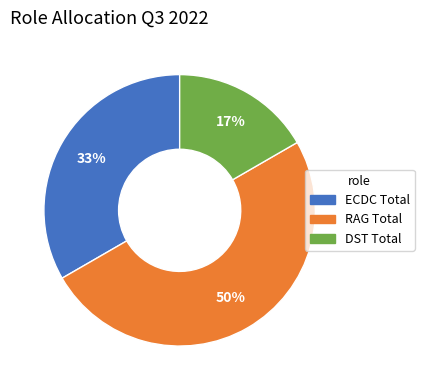

Is the sum of RAG Total and DST Total greater than half?

Yes